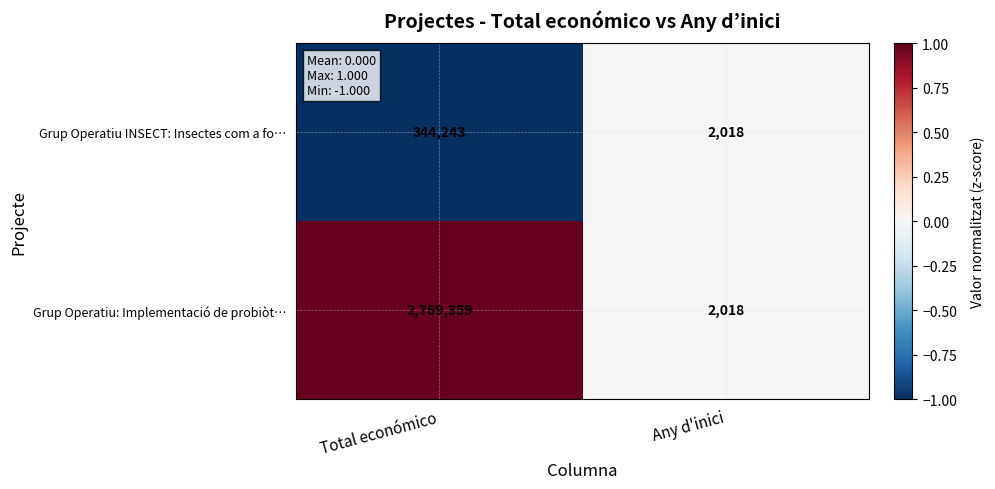

How many series are shown in this chart?

2